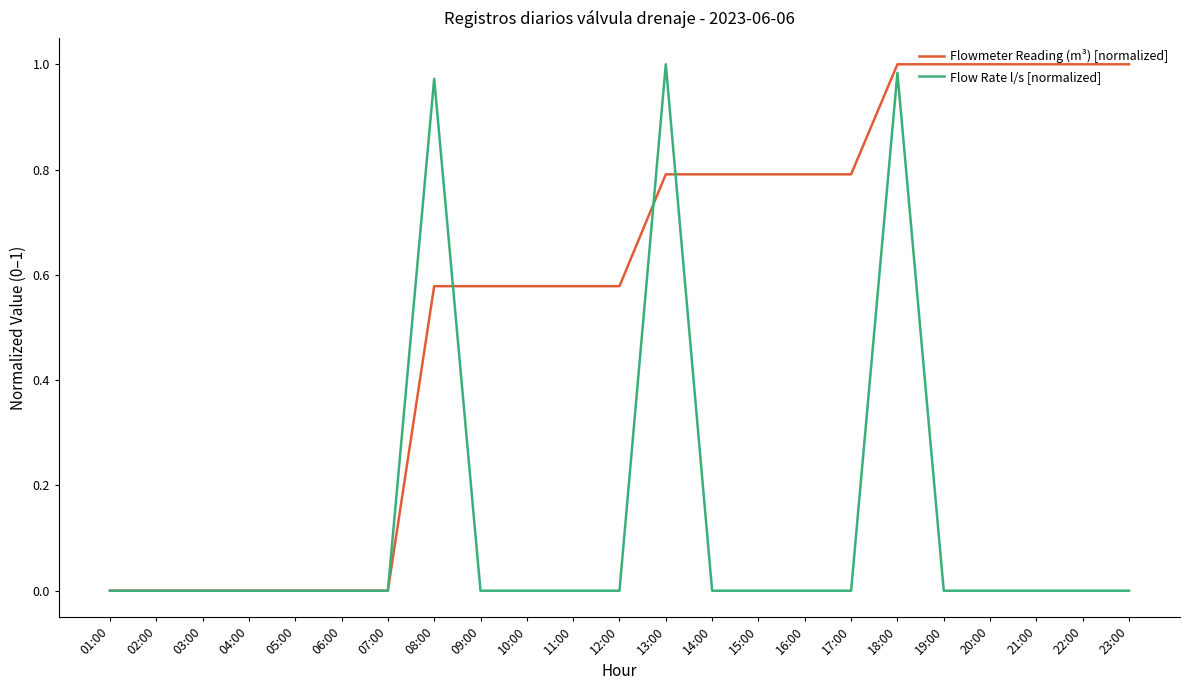

At 23:00, list the series in order from largest to smallest.

Flowmeter Reading (m³) [normalized], Flow Rate l/s [normalized]